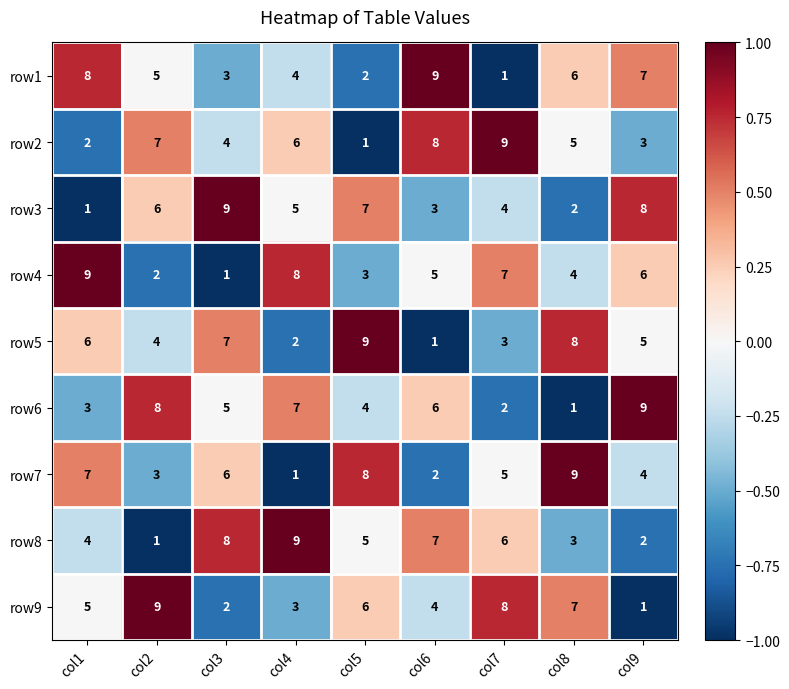

Count the number of categories in the chart.

9